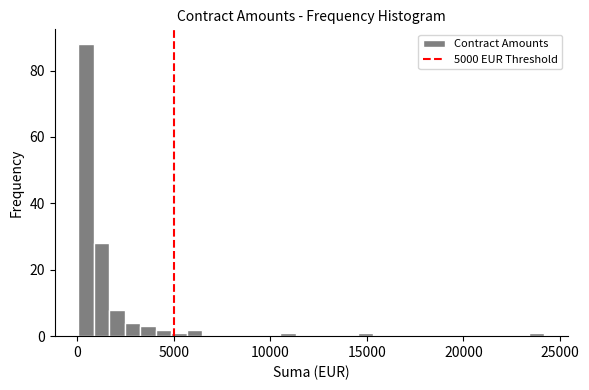

Around what value on the x-axis is the tallest bar? Give the approximate position of its centre, as read against the axis.

500